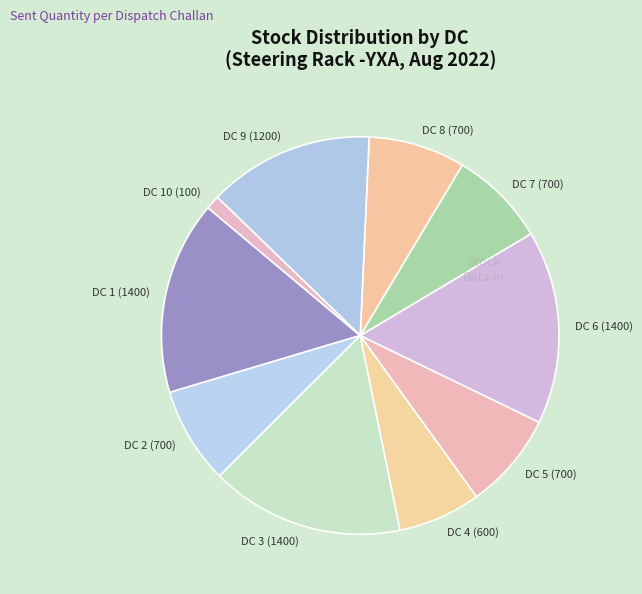

True or false: DC 6 (1400) accounts for 16% of the total.

True